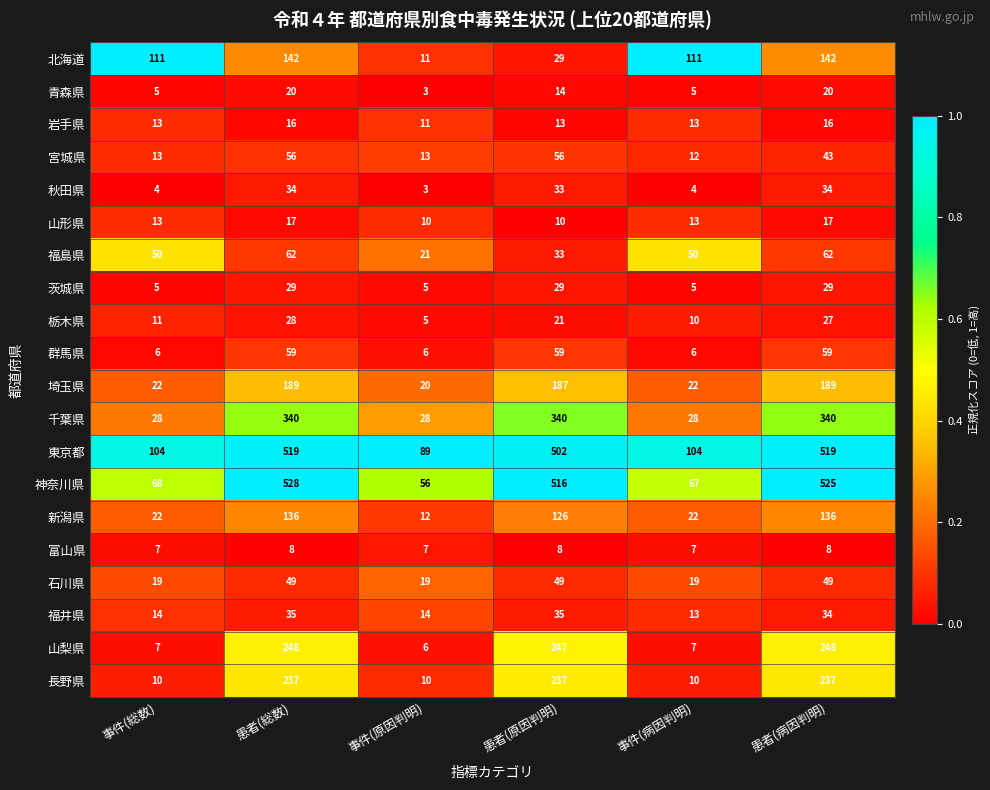

List the series in order of their peak value, lowest first.

富山県, 岩手県, 山形県, 青森県, 栃木県, 茨城県, 秋田県, 福井県, 石川県, 宮城県, 群馬県, 福島県, 新潟県, 北海道, 埼玉県, 長野県, 山梨県, 千葉県, 東京都, 神奈川県